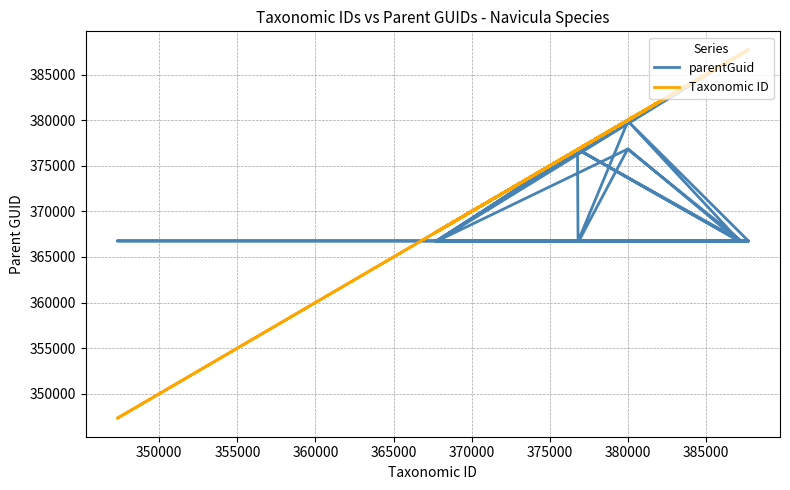

Where is the first local maximum for parentGuid?

375000